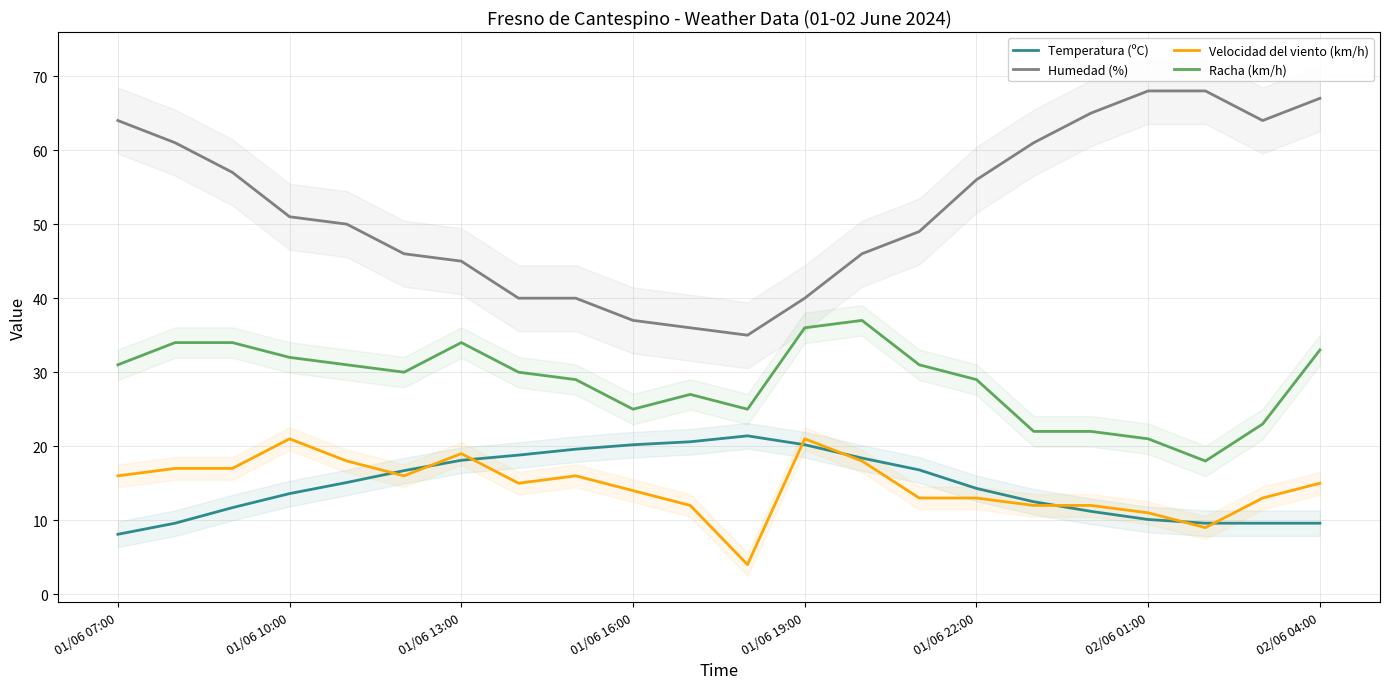

At which label does Humedad (%) first exceed 51?

01/06 07:00